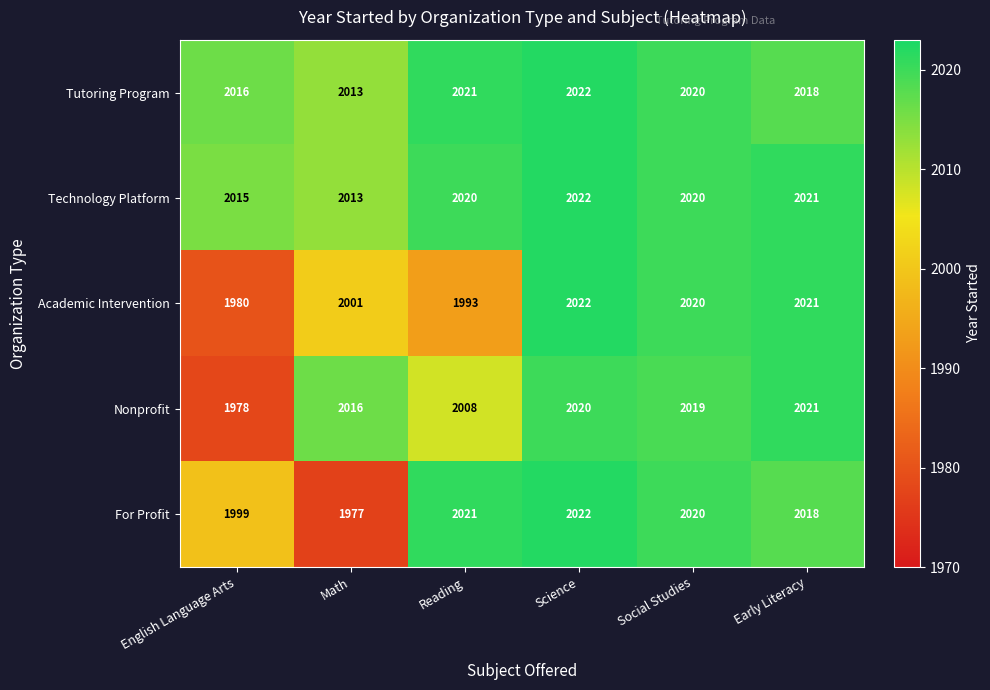

Where is Technology Platform nearest to the value 2017?

English Language Arts